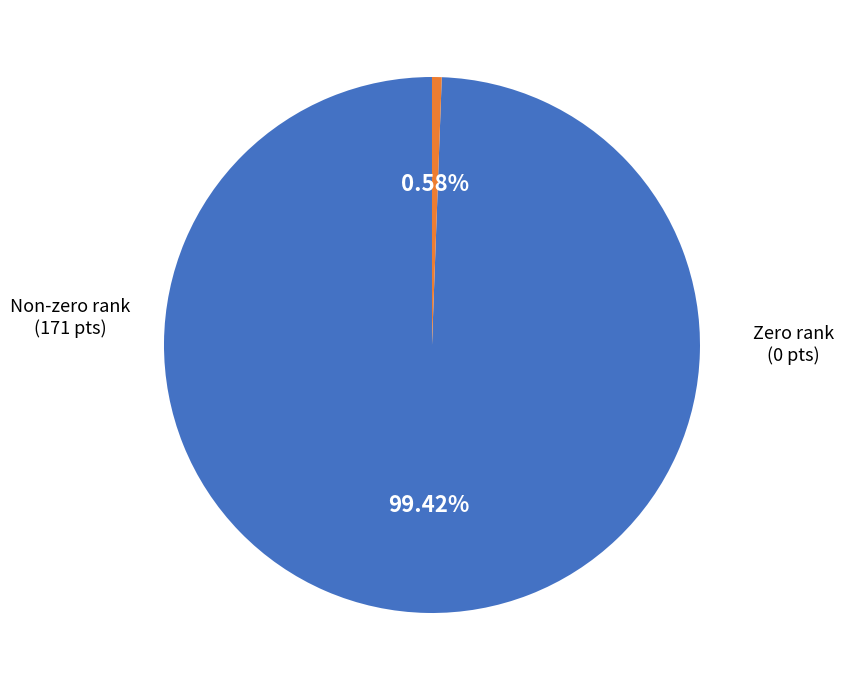

To the nearest percent, what is the average slice percentage?

50%